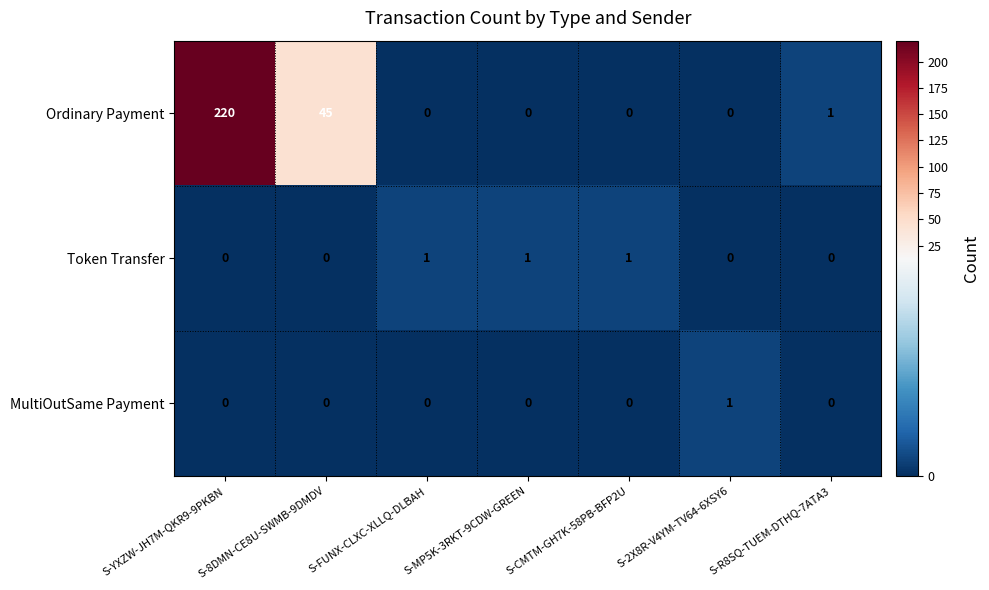

The value of MultiOutSame Payment at S-8DMN-CE8U-SWMB-9DMDV is 0. True or false?

True